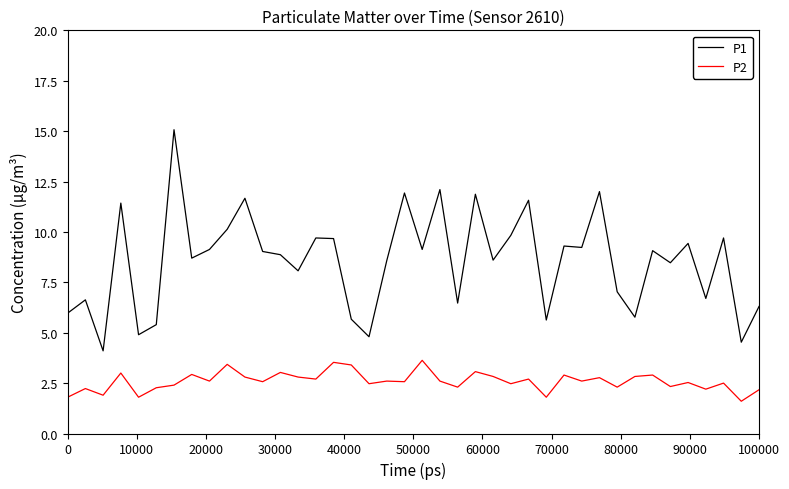

What is the smallest value displayed?

1.6